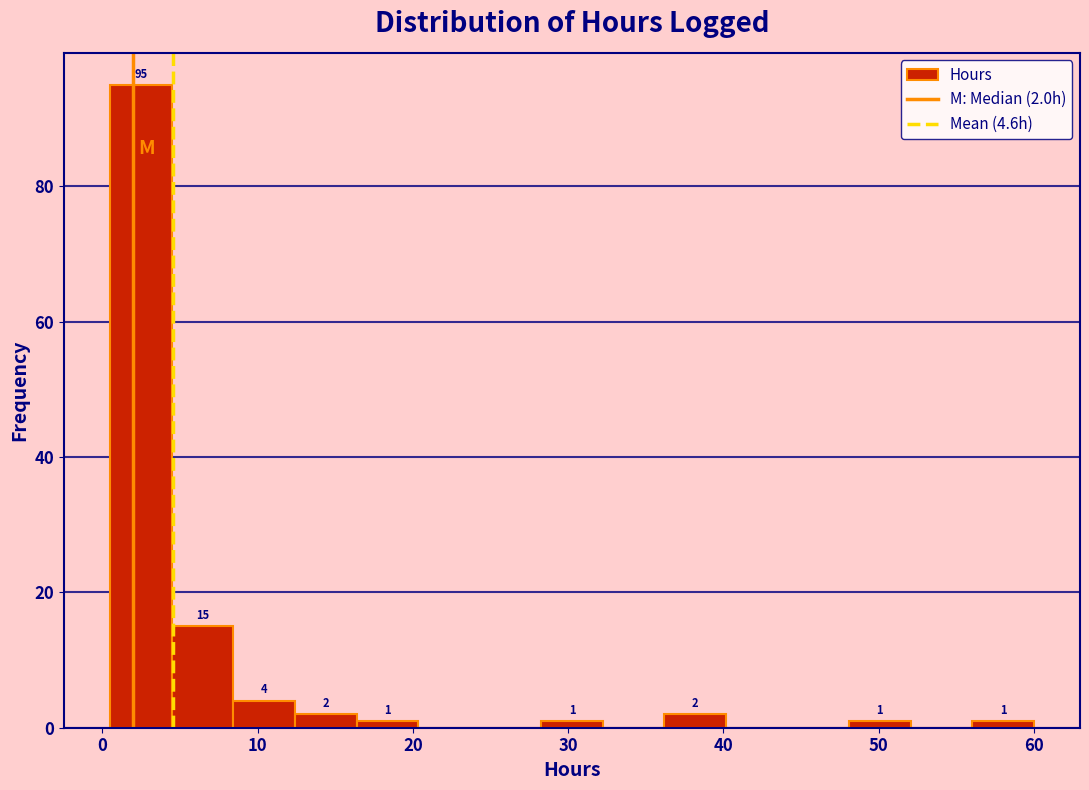

Around what value on the x-axis is the tallest bar? Give the approximate position of its centre, as read against the axis.

2